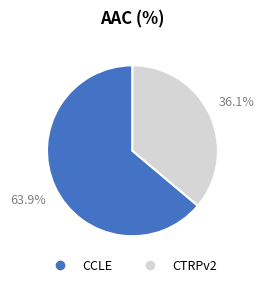

What is the ratio of the value at CCLE to the value at CTRPv2?

1.8